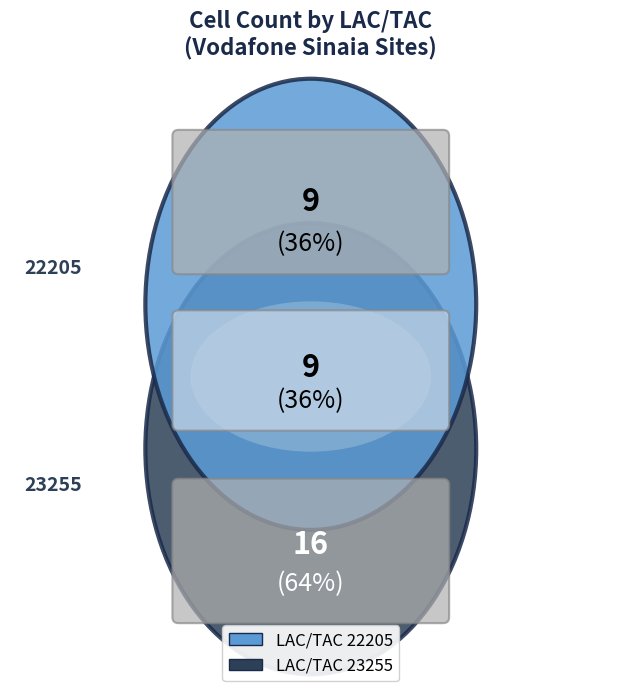

Does any single category account for the majority?

Yes